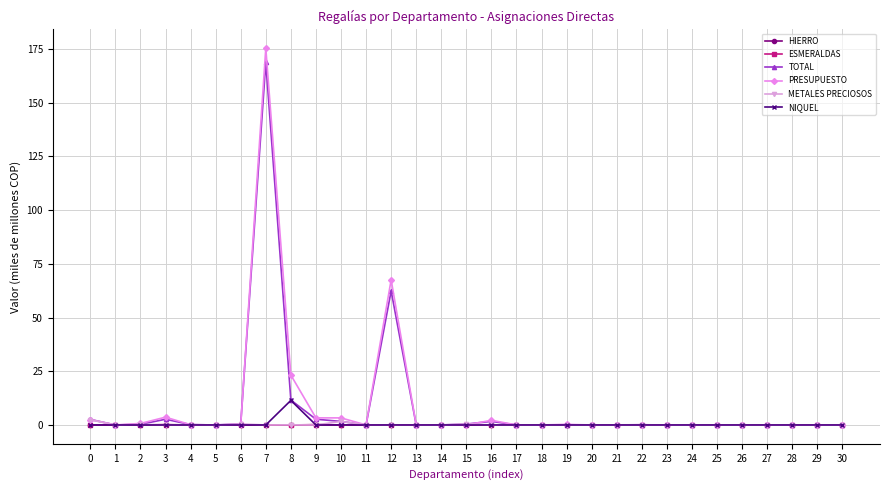

Which category has the highest value in the TOTAL series?

7